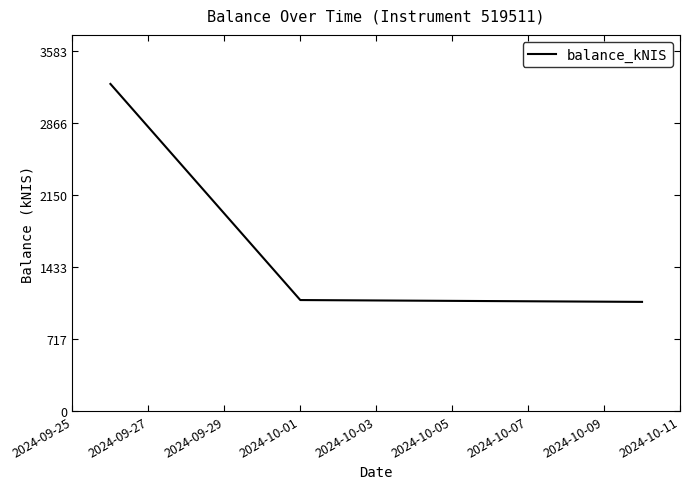

How many lines are shown in the chart?

1